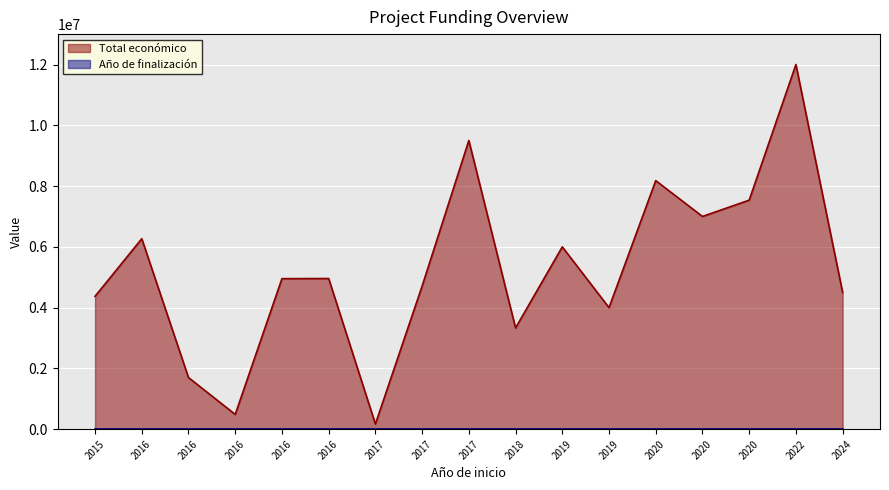

True or false: Total económico and Año de finalización cross at least once.

False